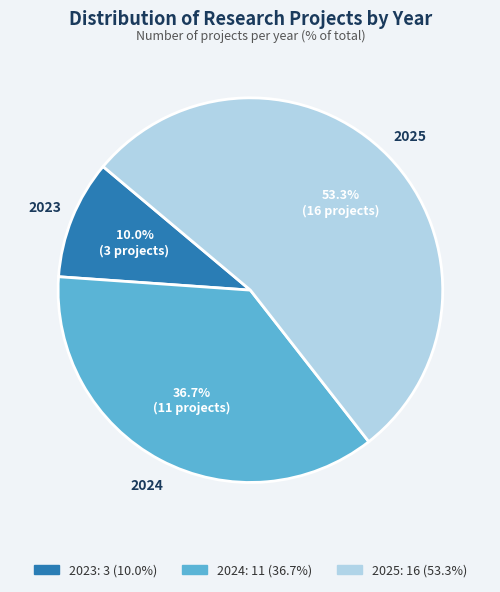

Is the sum of 2023 and 2024 greater than half?

No